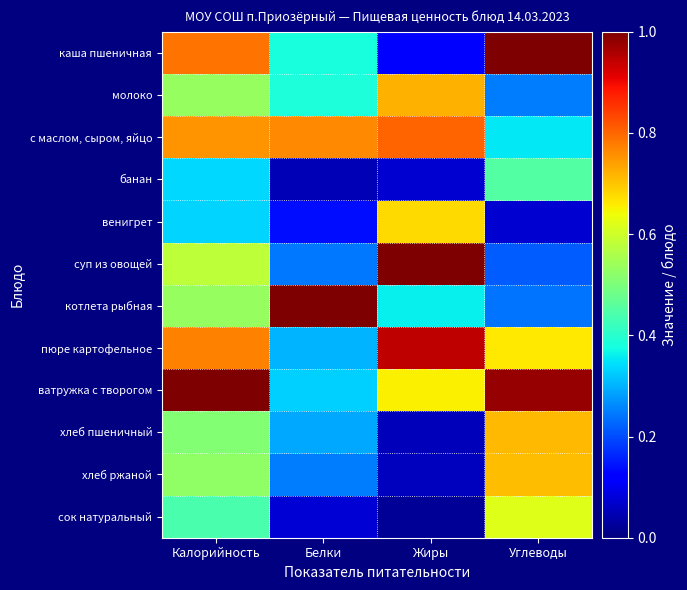

At which category is the sum across all series the highest?

Калорийность